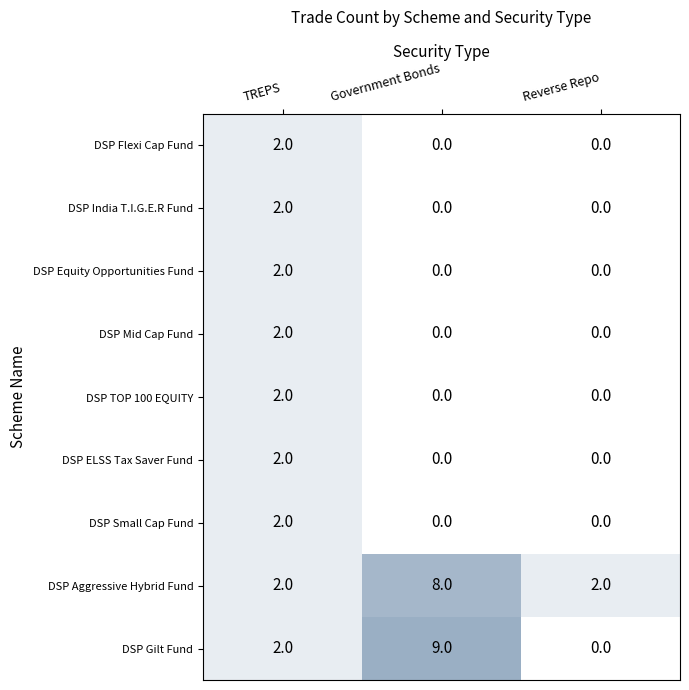

Count the DSP TOP 100 EQUITY values in the range 0 to 2.

3